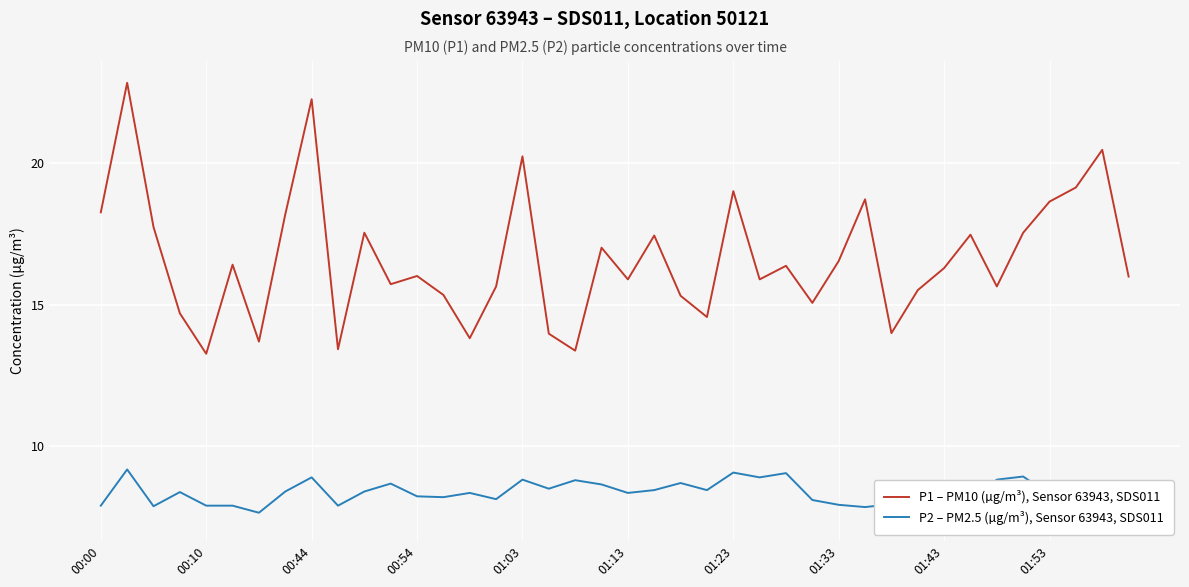

True or false: P2 – PM2.5 (µg/m³), Sensor 63943, SDS011 and P1 – PM10 (µg/m³), Sensor 63943, SDS011 cross at least once.

False